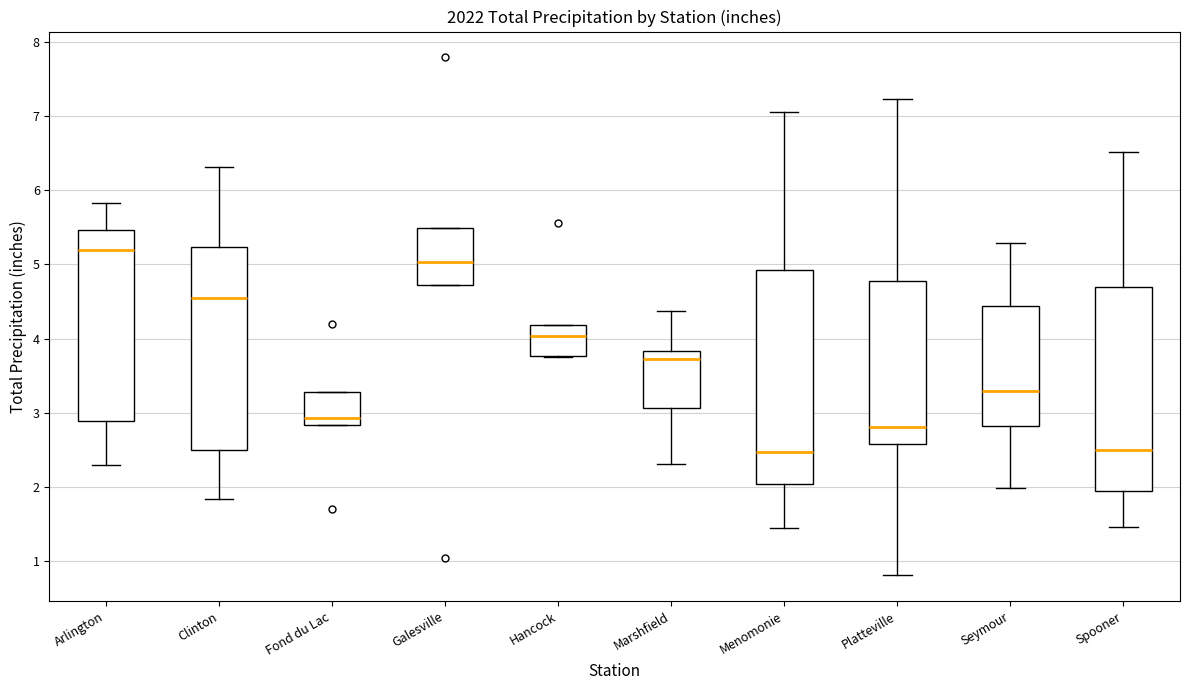

Where is the upper edge of the box for Hancock on the y-axis? The values are not printed on the chart, so give them approximately, as read against the axis.

4.2